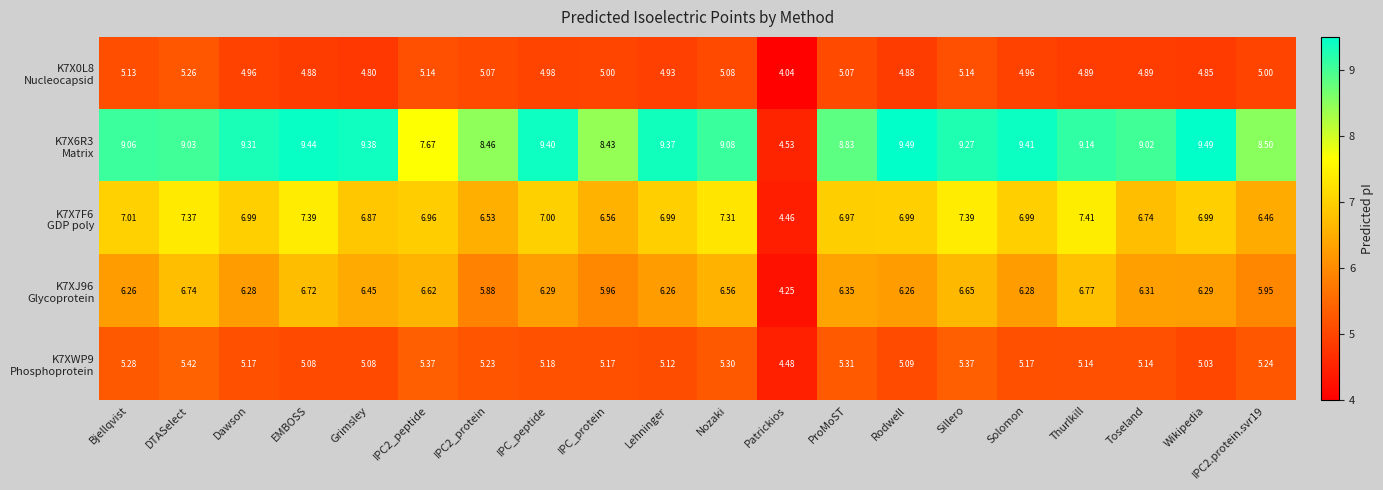

Which series has the largest total across all categories?

K7X6R3 Matrix